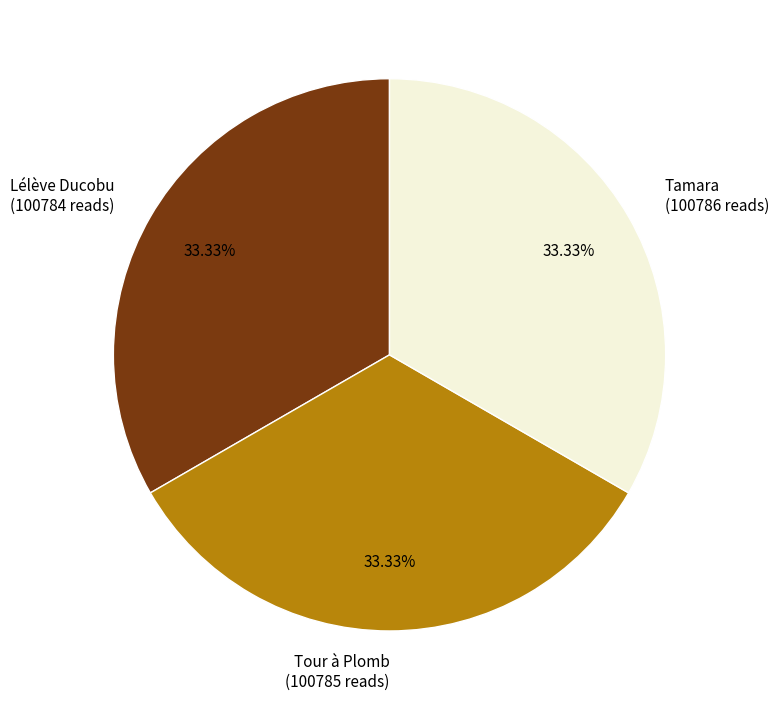

Approximately how many times larger is the value at Tamara compared to Tour à Plomb?

1.0